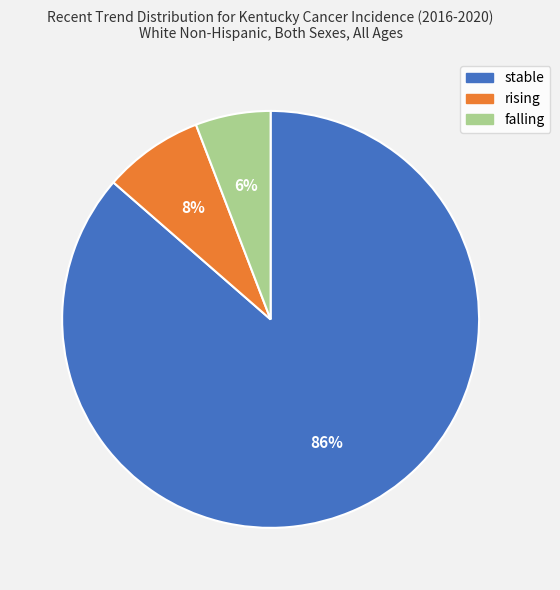

Which category has the biggest portion of the pie?

stable